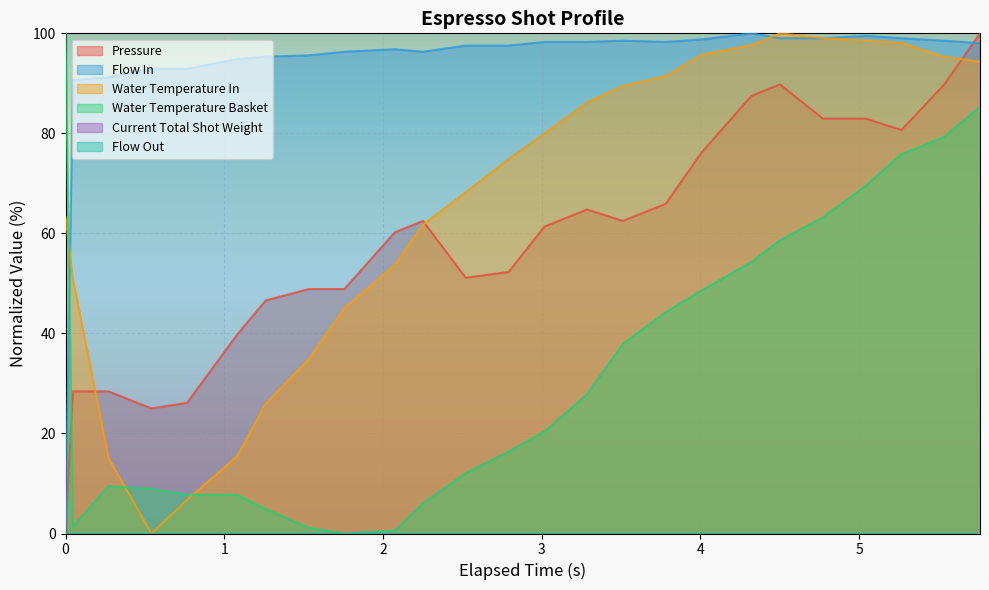

Does the chart display data point markers on the line(s)?

No